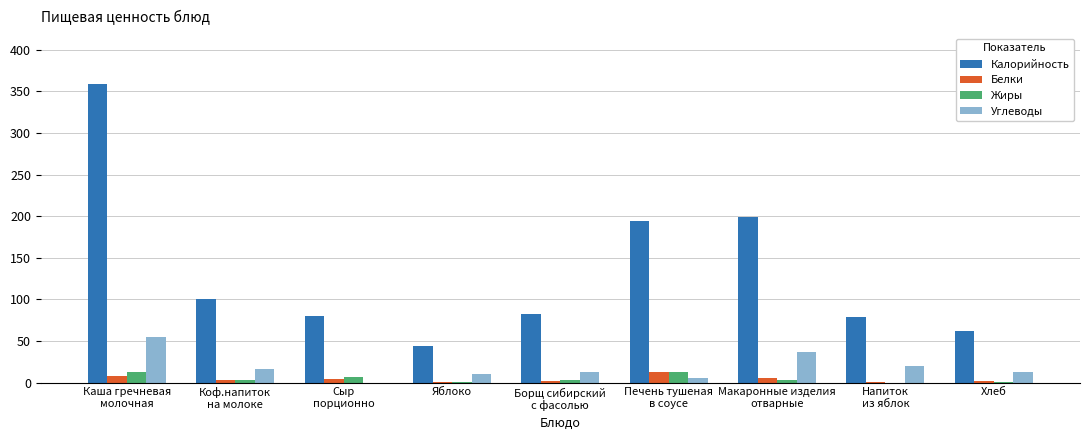

What is the maximum value for Жиры?

13.2